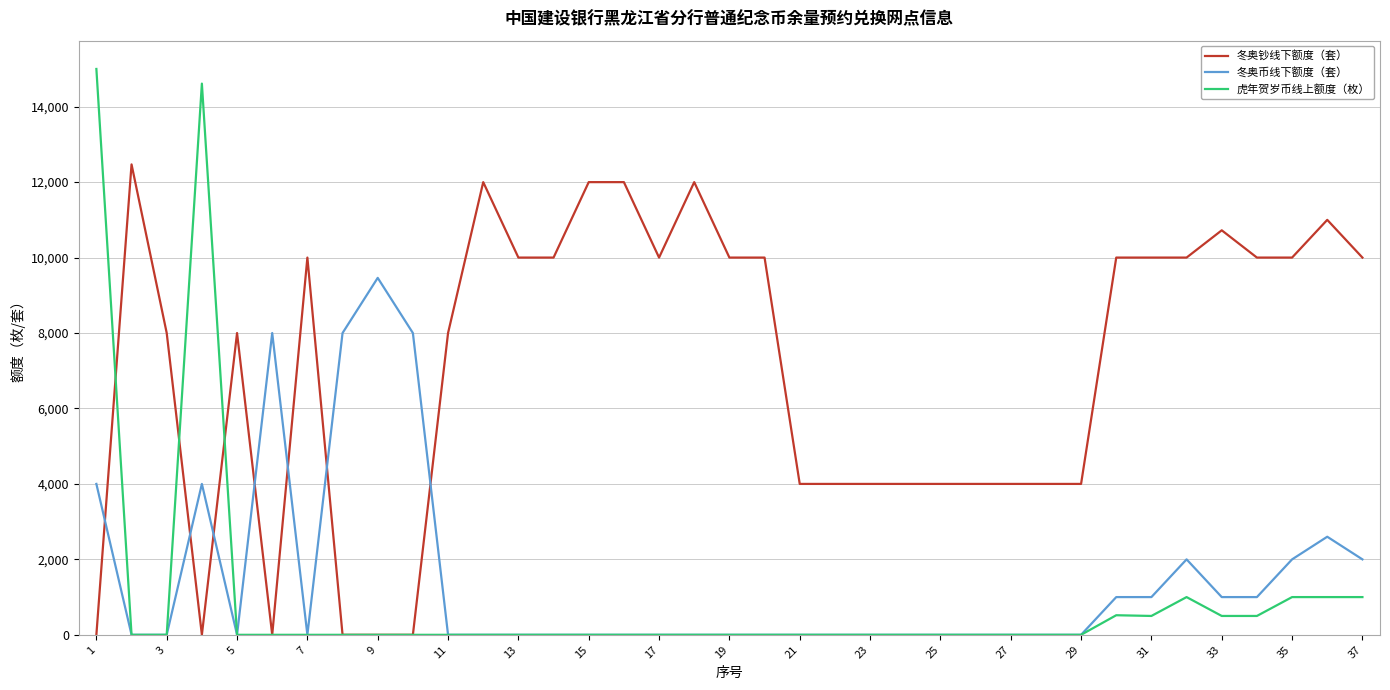

What is the maximum value shown in the chart?

15000